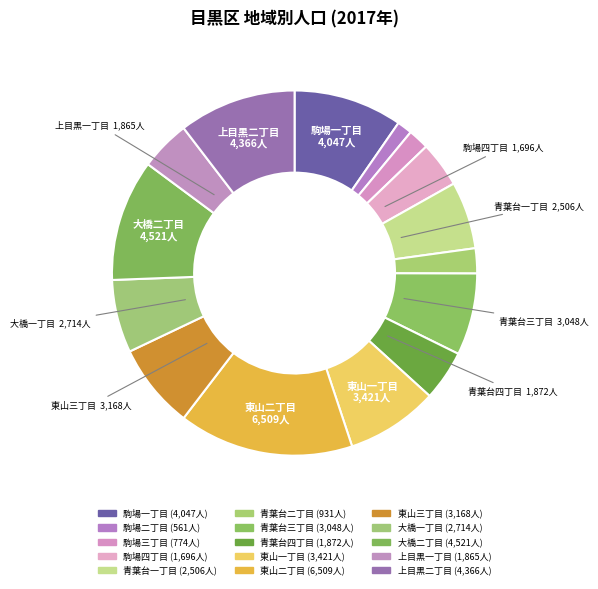

How many slices are in this pie chart?

15